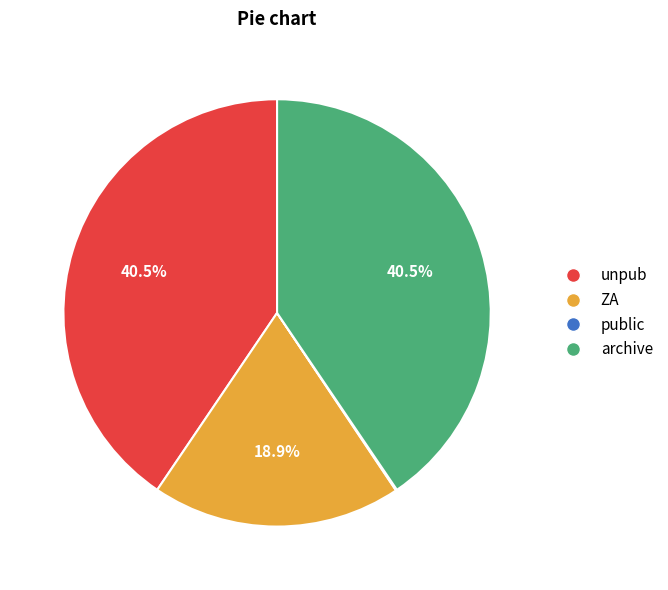

Approximately how many times larger is the value at ZA compared to unpub?

0.5